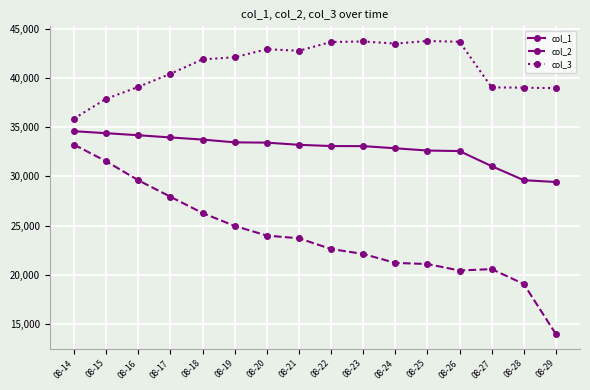

How many lines are shown in the chart?

3